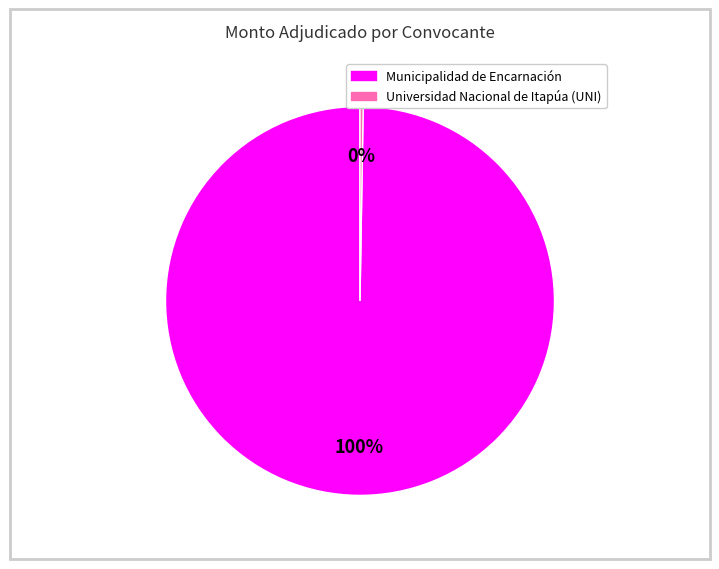

Which slice is the largest?

Municipalidad de Encarnación